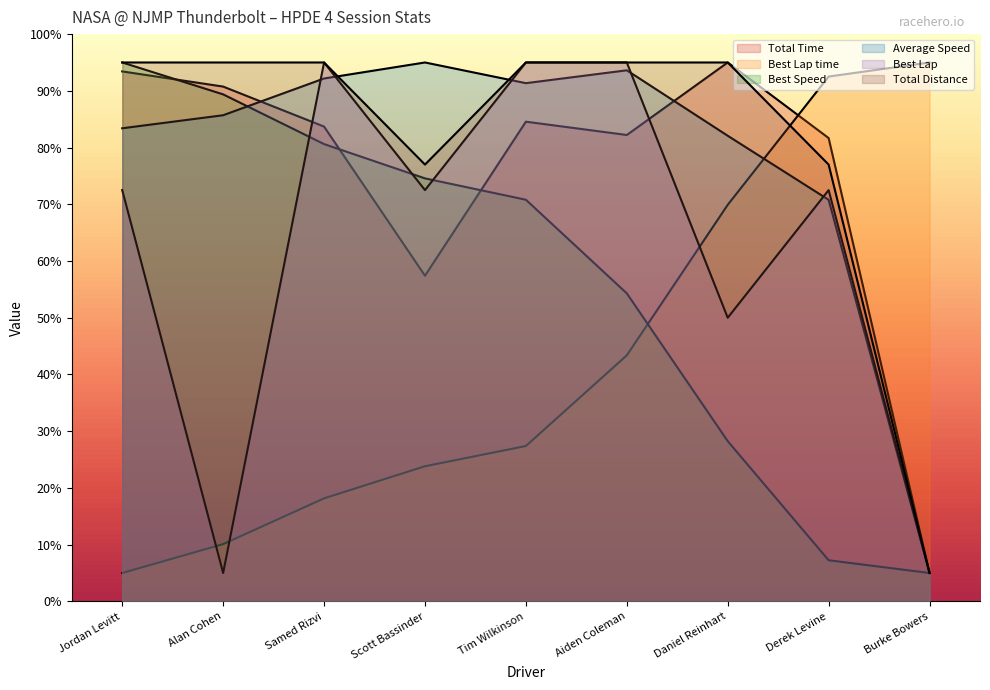

Between which two adjacent categories do Best Lap and Average Speed first intersect?

Alan Cohen and Samed Rizvi